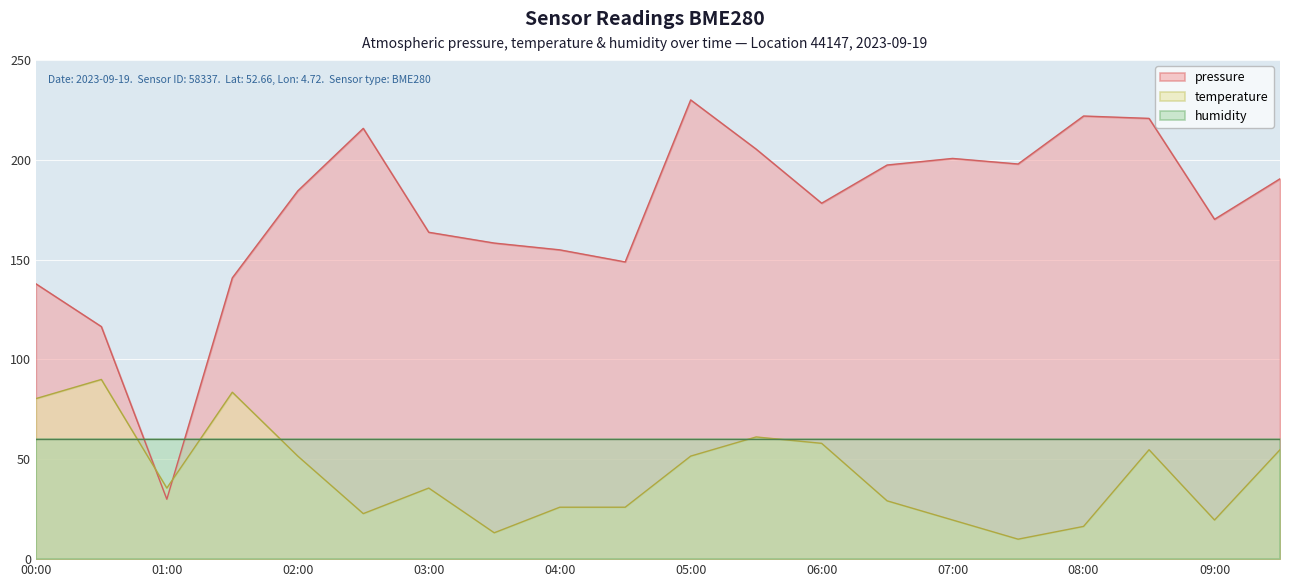

Is the value of temperature at 06:30 greater than the value of pressure at 06:30?

No